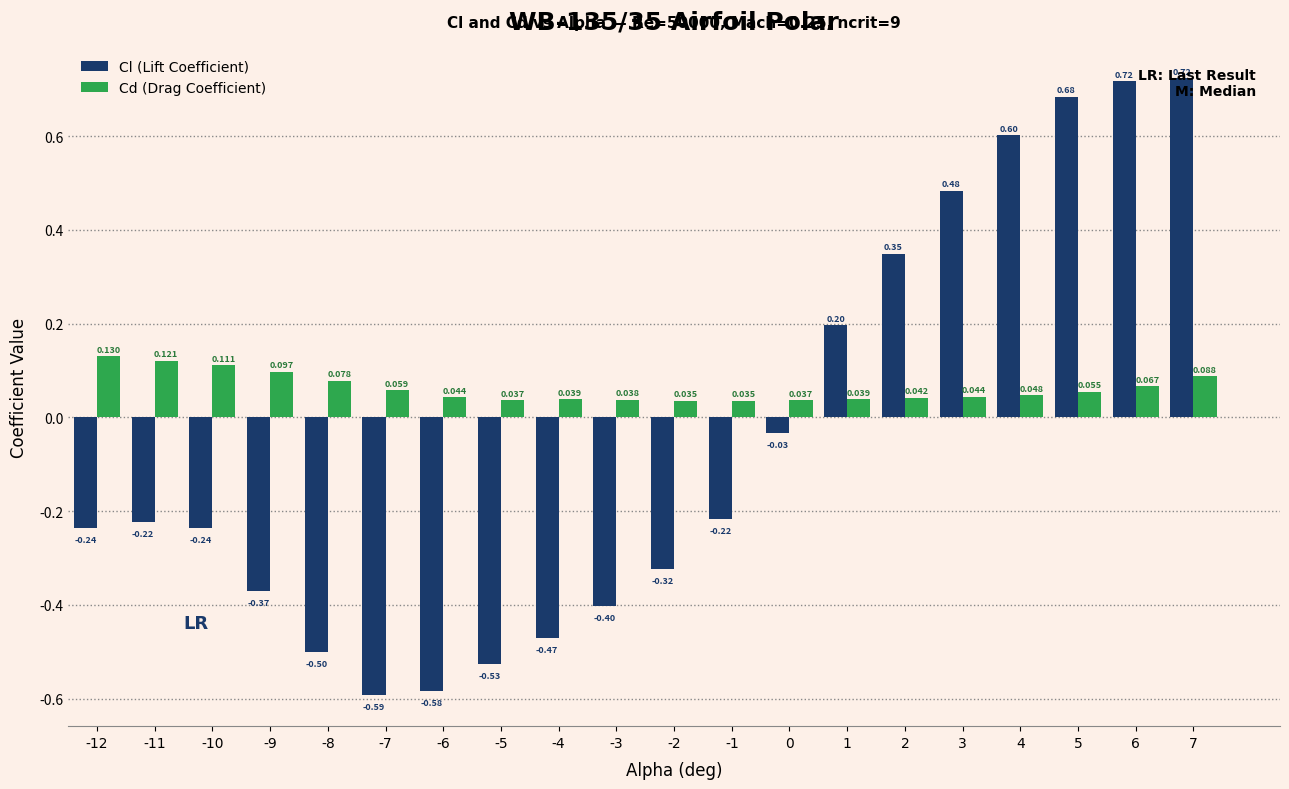

List the series in order of their overall mean, highest first.

Cd (Drag Coefficient), Cl (Lift Coefficient)